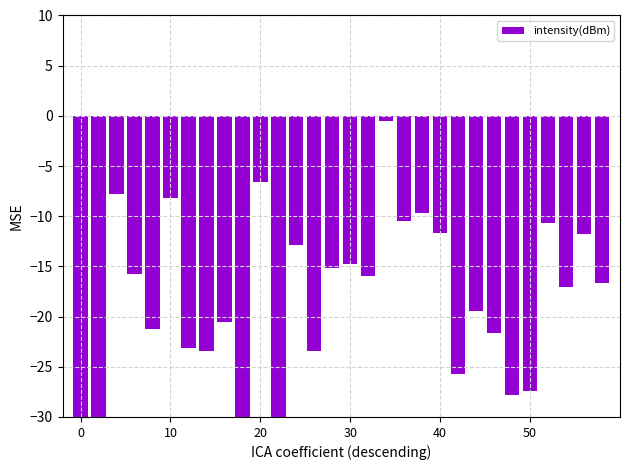

What is the change in value from 22 to 23?

-2.2